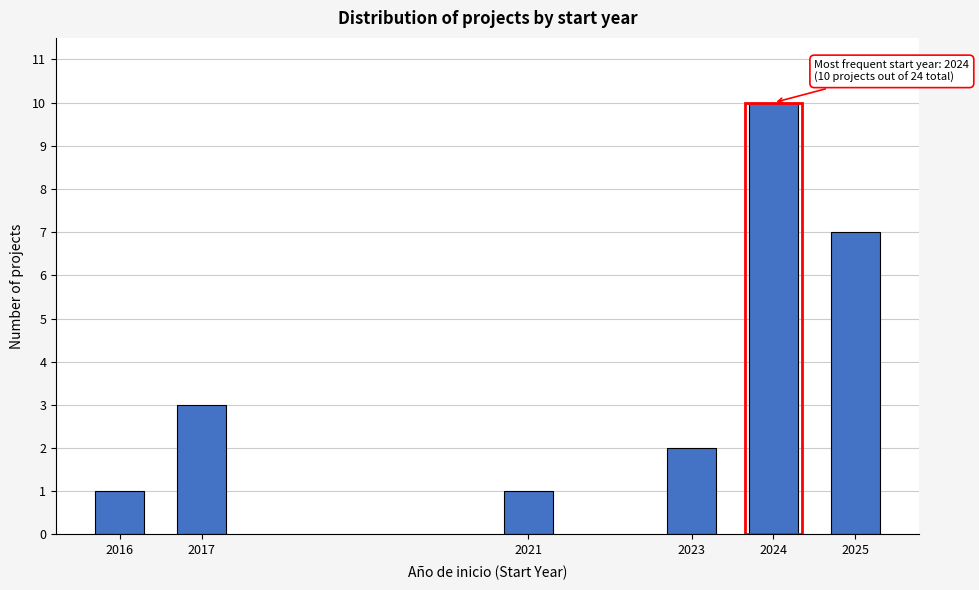

Reading right to left, what are all the values shown in this chart?

2025=7	2024=10	2023=2	2021=1	2017=3	2016=1